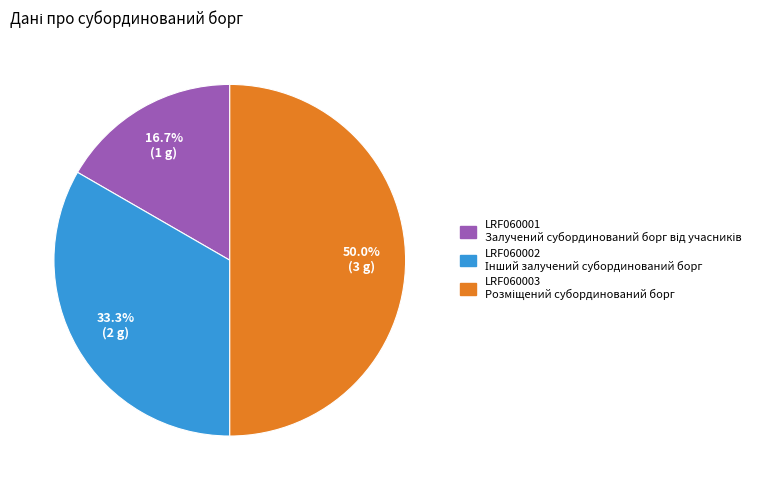

Between LRF060002 and LRF060001, which is larger?

LRF060002